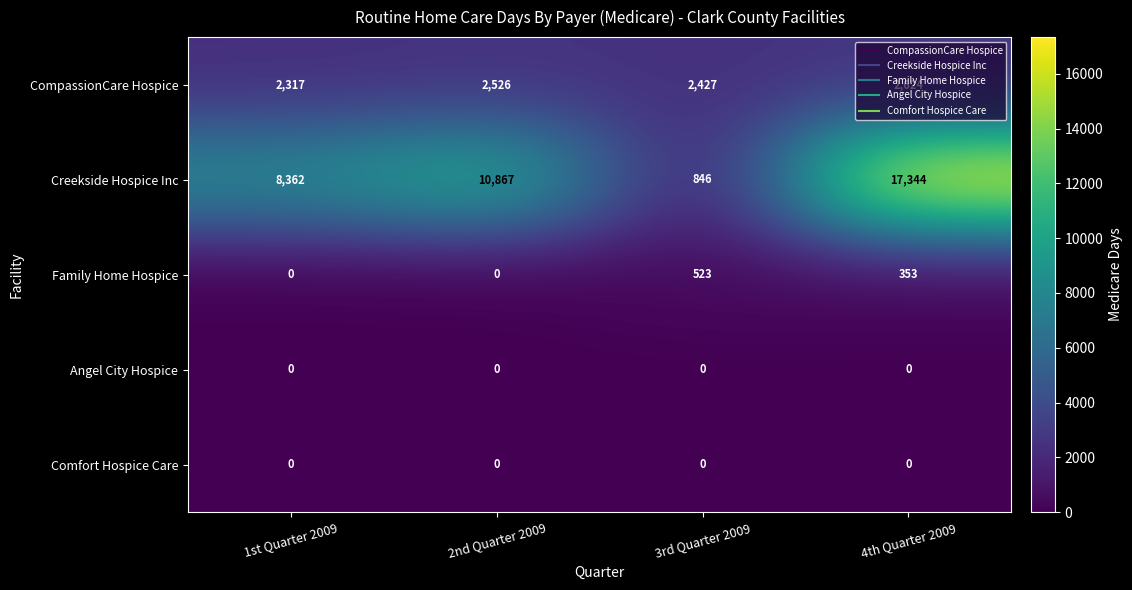

List the labels in order of CompassionCare Hospice value, smallest first.

1st Quarter 2009, 3rd Quarter 2009, 2nd Quarter 2009, 4th Quarter 2009